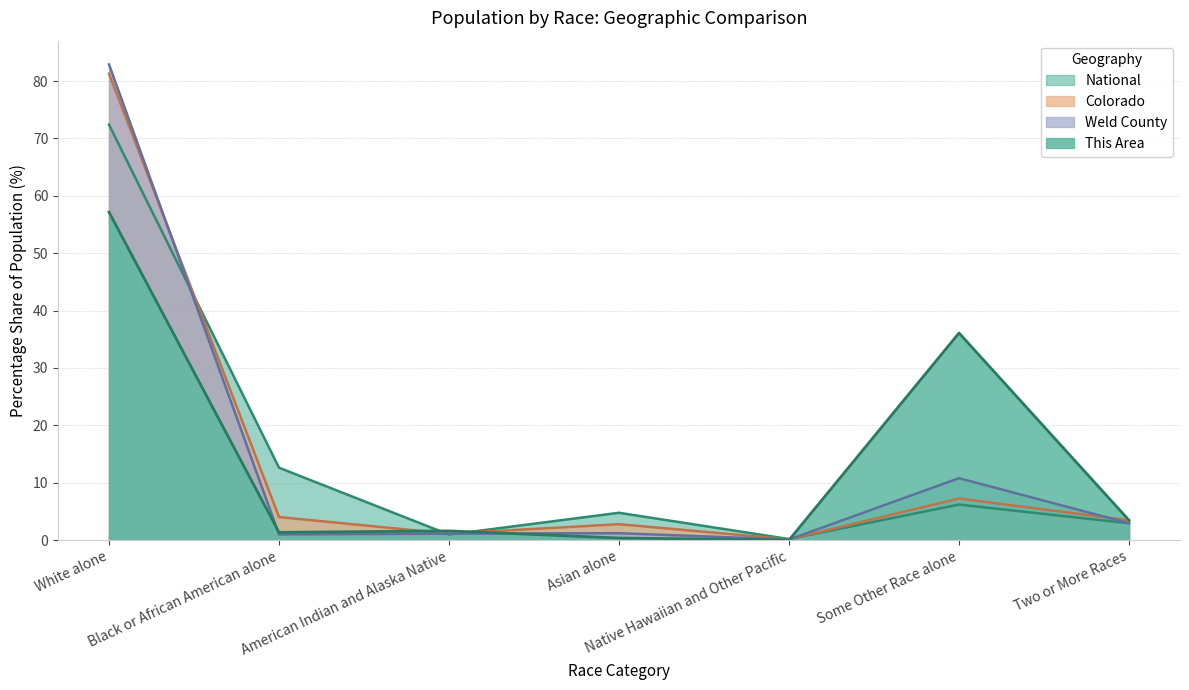

Which category has the highest value across all series?

White alone